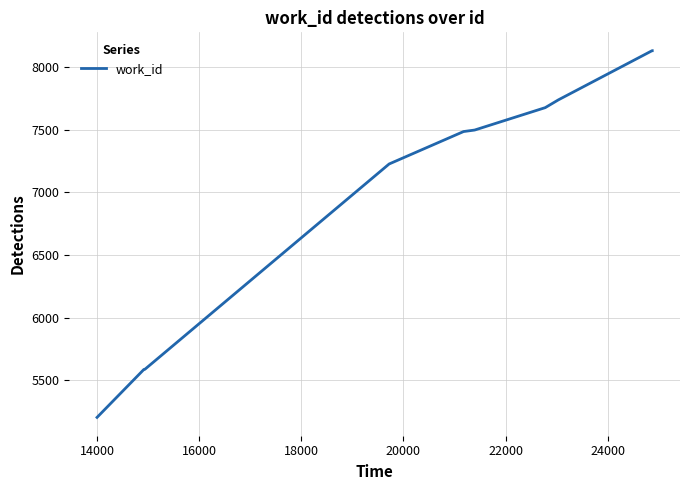

How many series are shown in this chart?

1